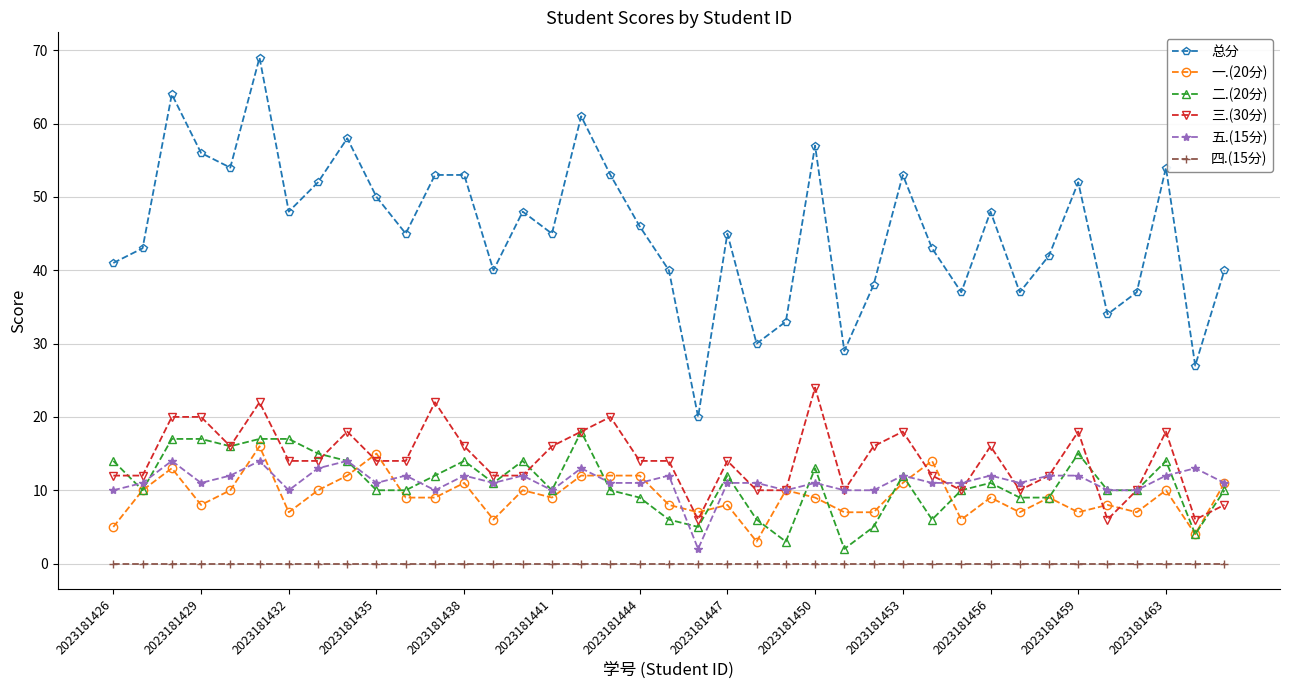

What is the value of the 总分 point at the 21st from the left?

20